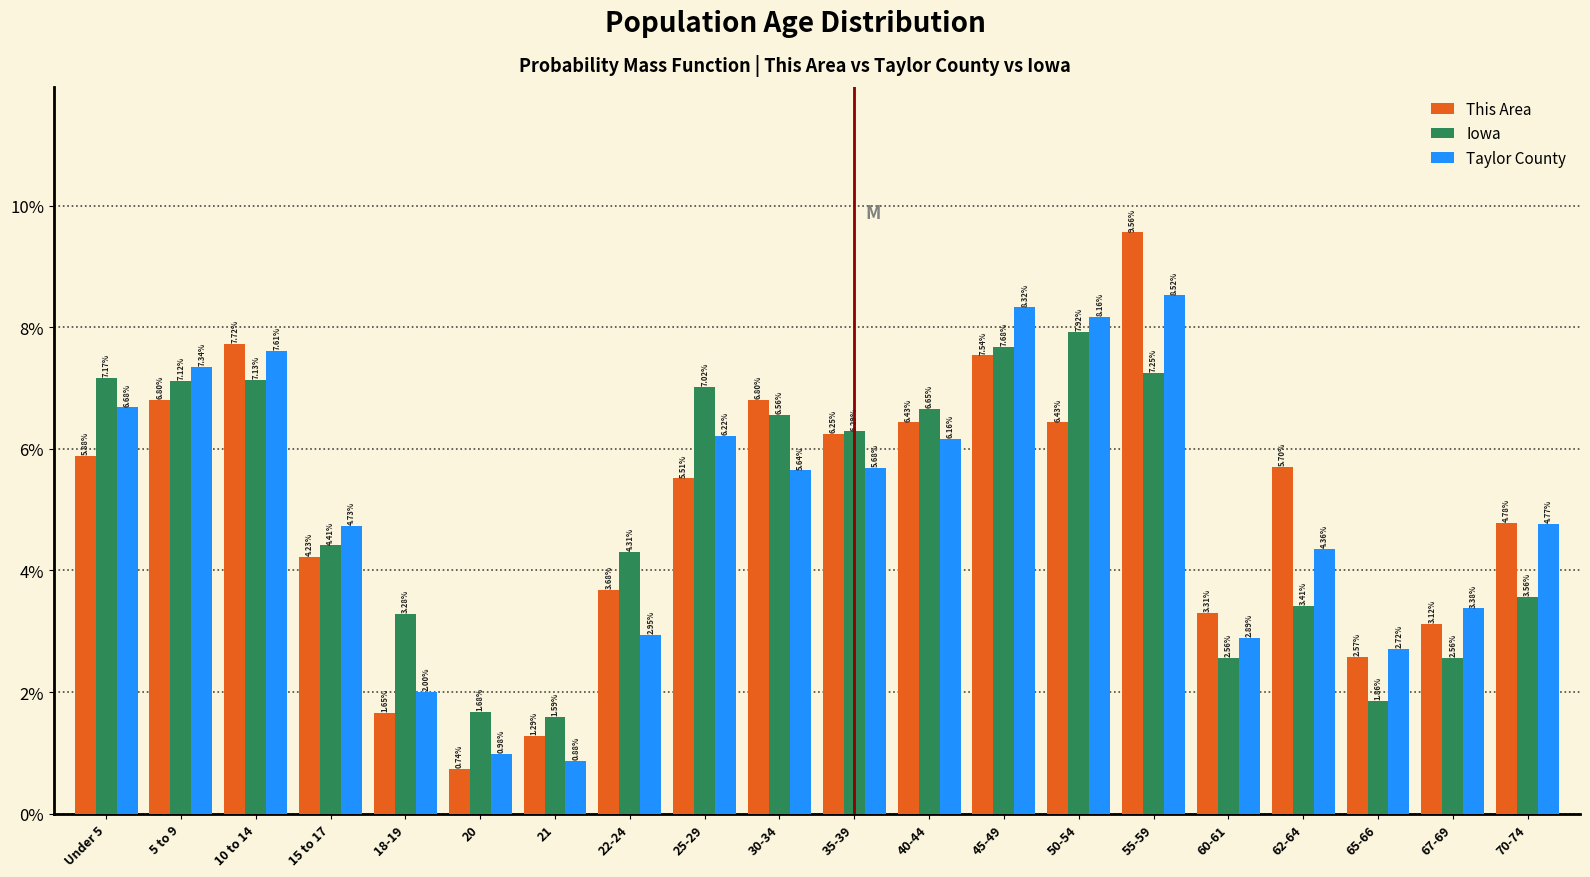

What are all the series names shown in the legend?

This Area, Iowa, Taylor County